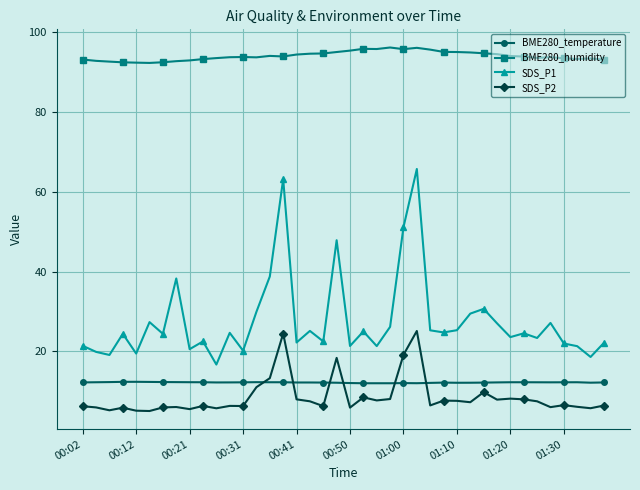

At how many categories does at least one series exceed 80?

40